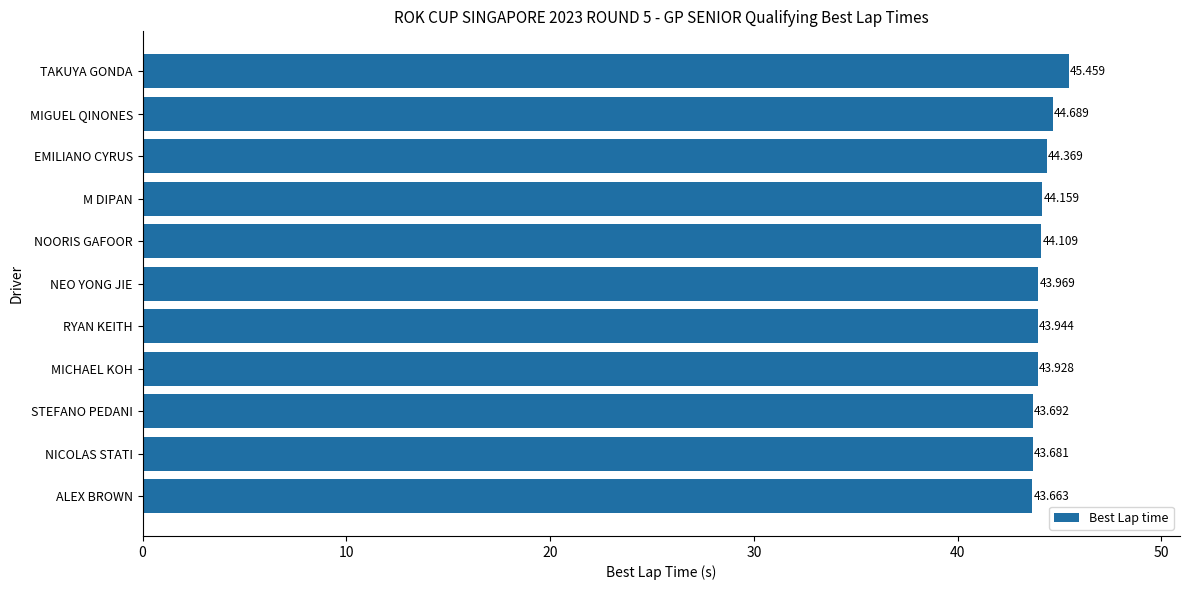

At which label is the value closest to 44?

NEO YONG JIE